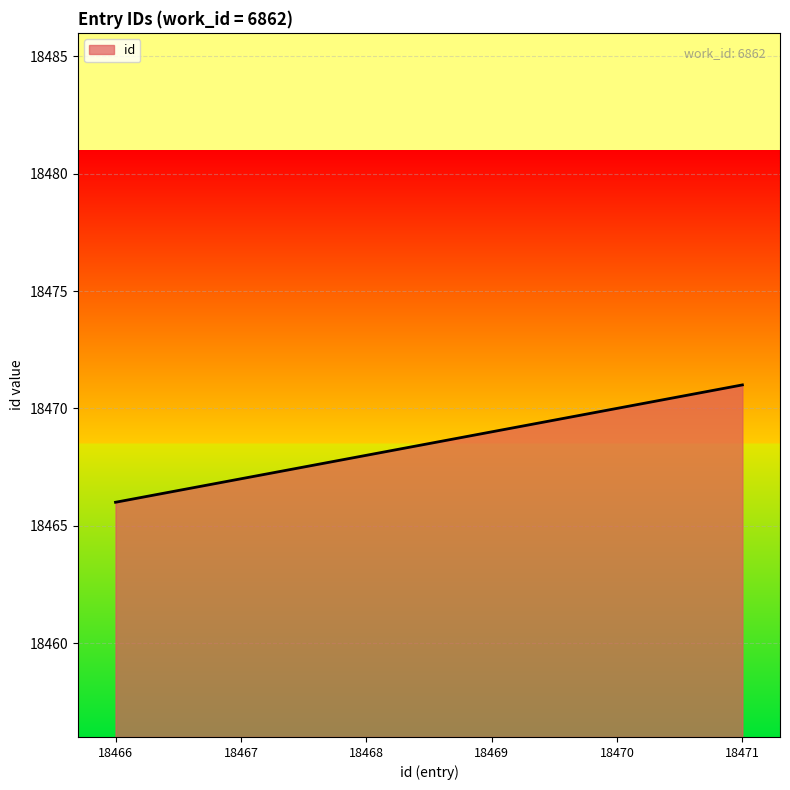

What is the difference between the values at 18470 and 18471?

1